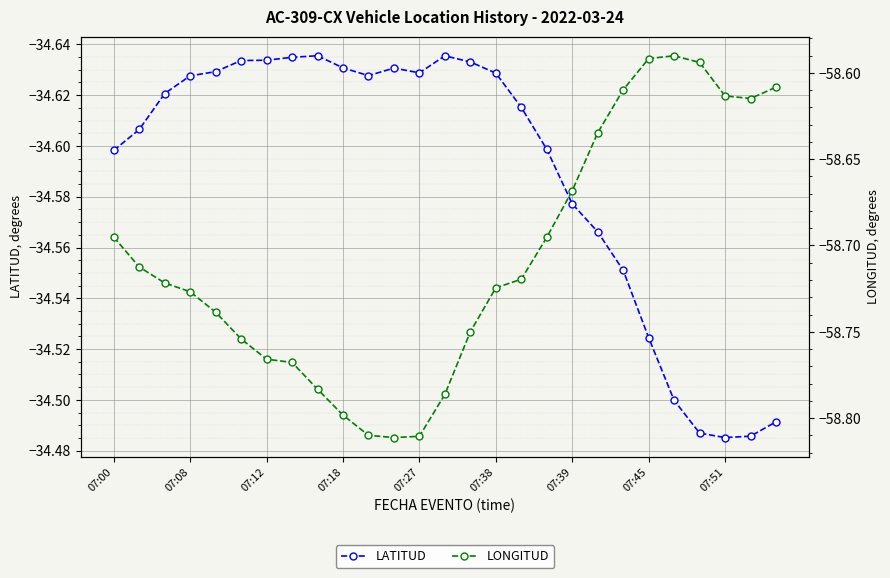

True or false: LATITUD has more than 1 interior local peaks.

True